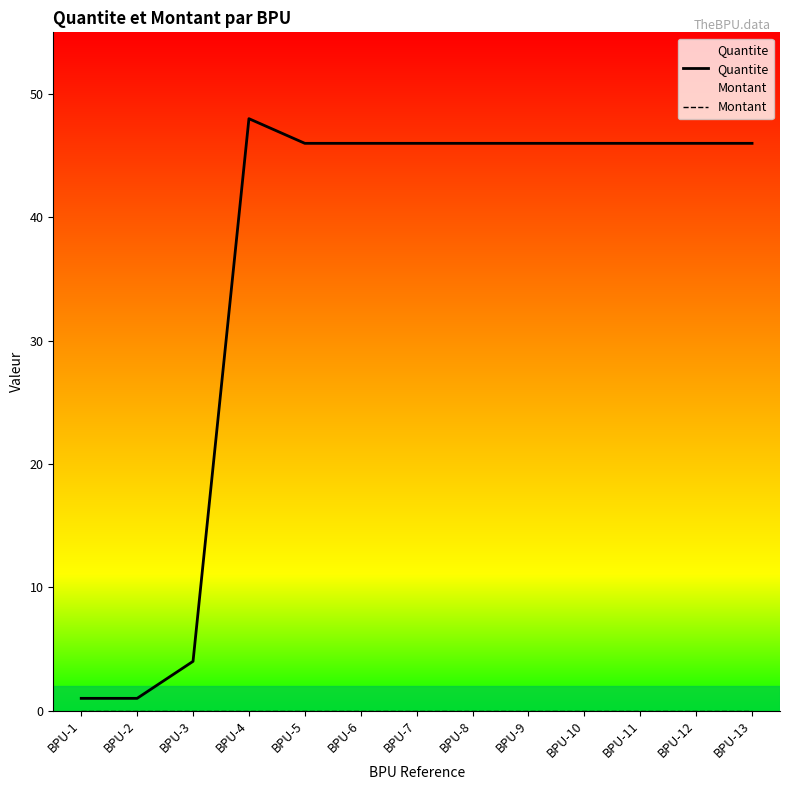

Between BPU-2 and BPU-6, which is larger?

BPU-6